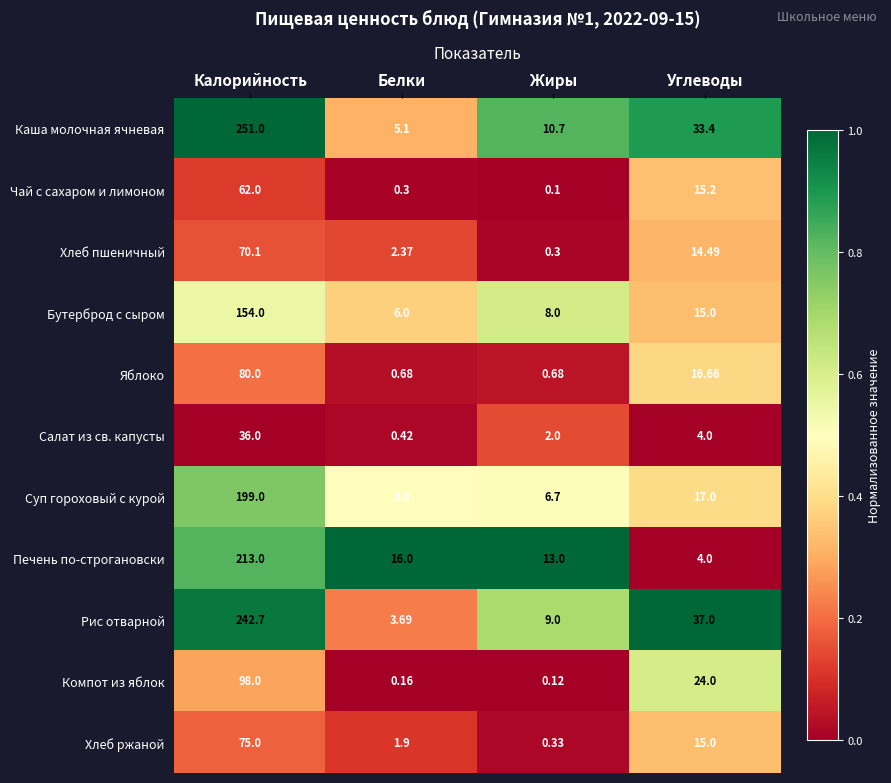

Is the value of Рис отварной at Жиры greater than the value of Хлеб ржаной at Белки?

Yes